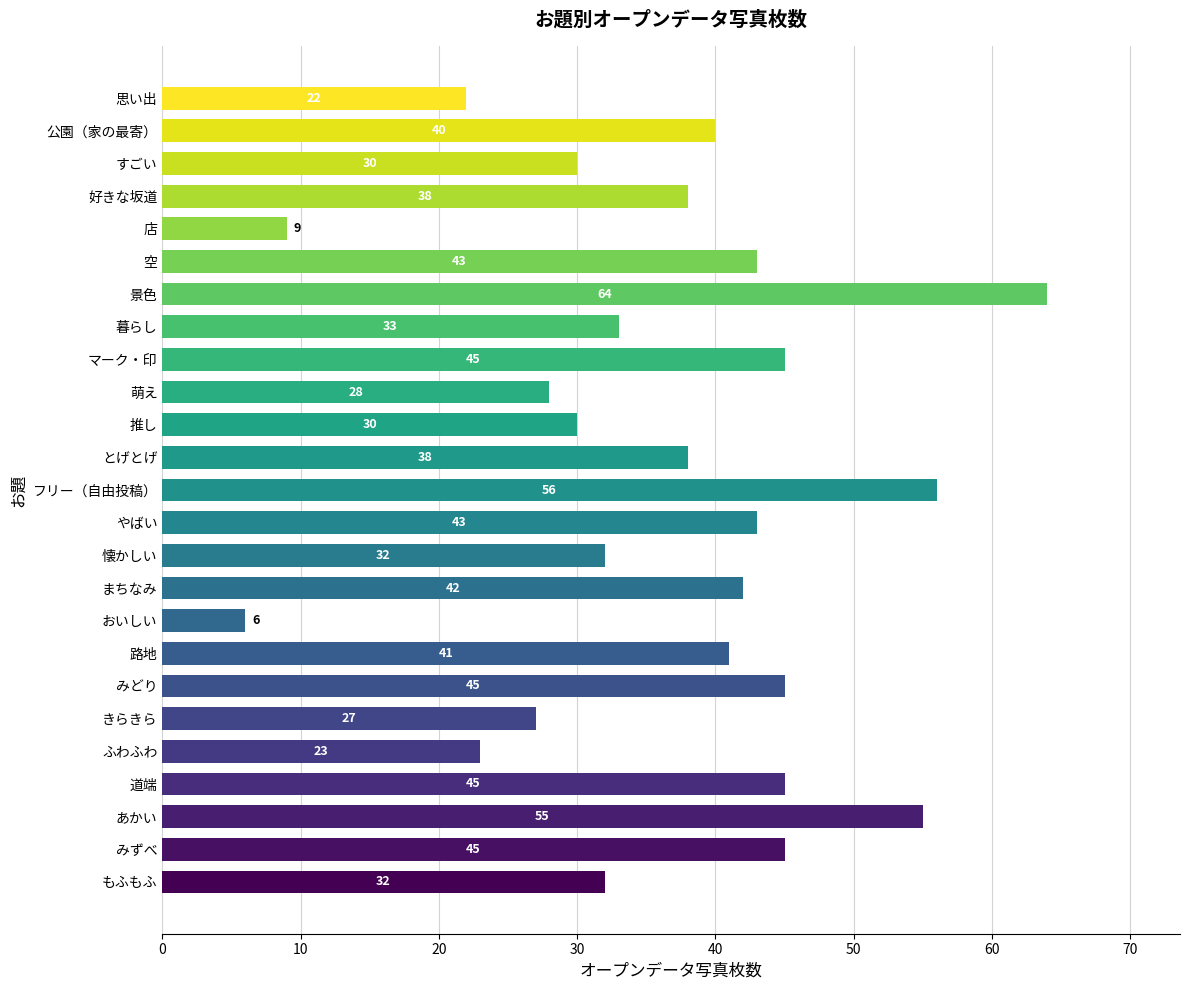

What is the change in value from 暮らし to すごい?

-3